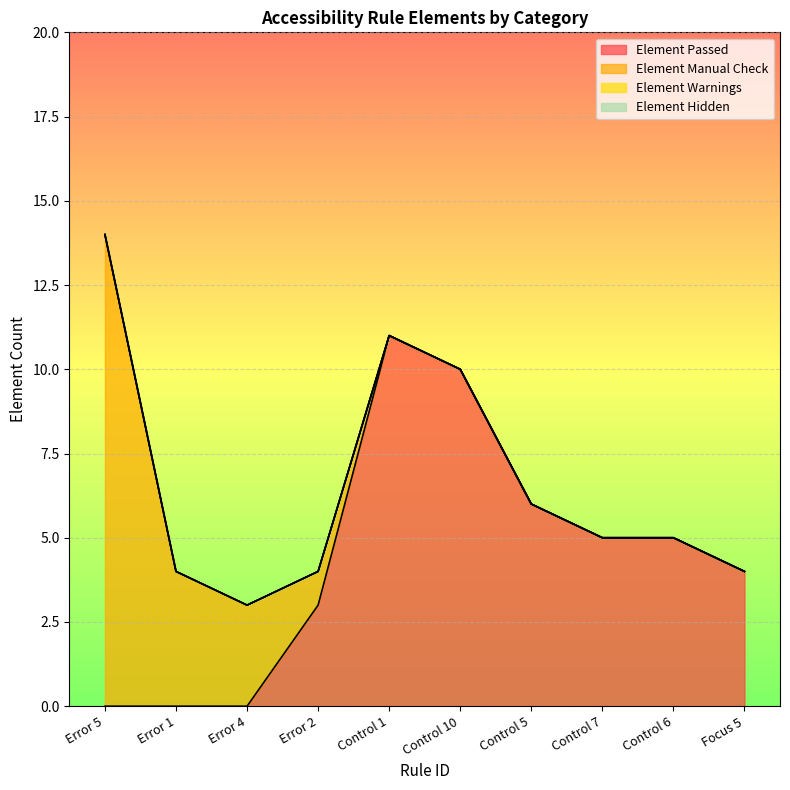

What is the label of the 8th point from the right?

Error 4